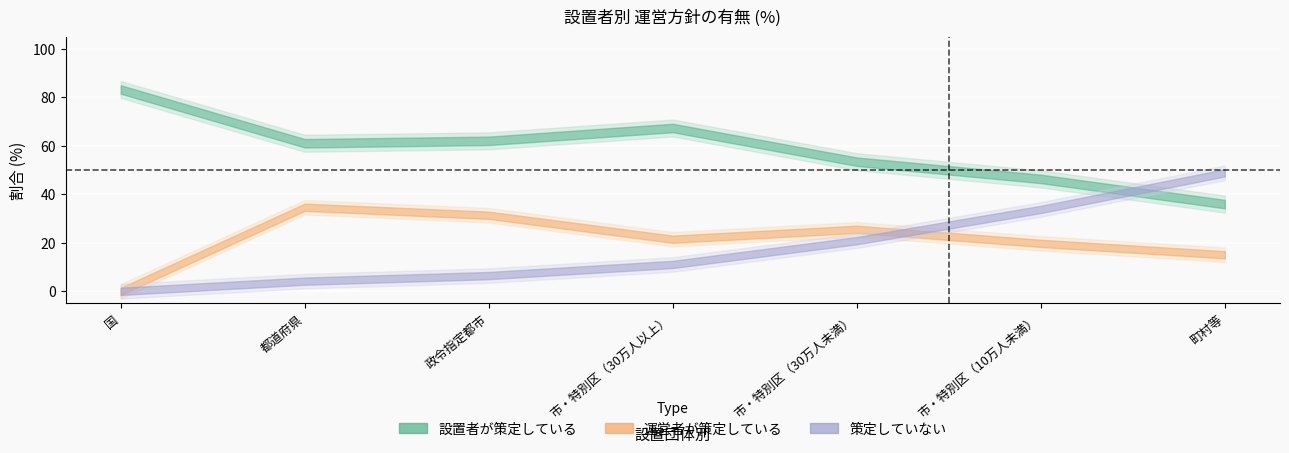

Rank the categories by 策定していない value from lowest to highest.

国, 都道府県, 政令指定都市, 市・特別区（30万人以上）, 市・特別区（30万人未満）, 市・特別区（10万人未満）, 町村等